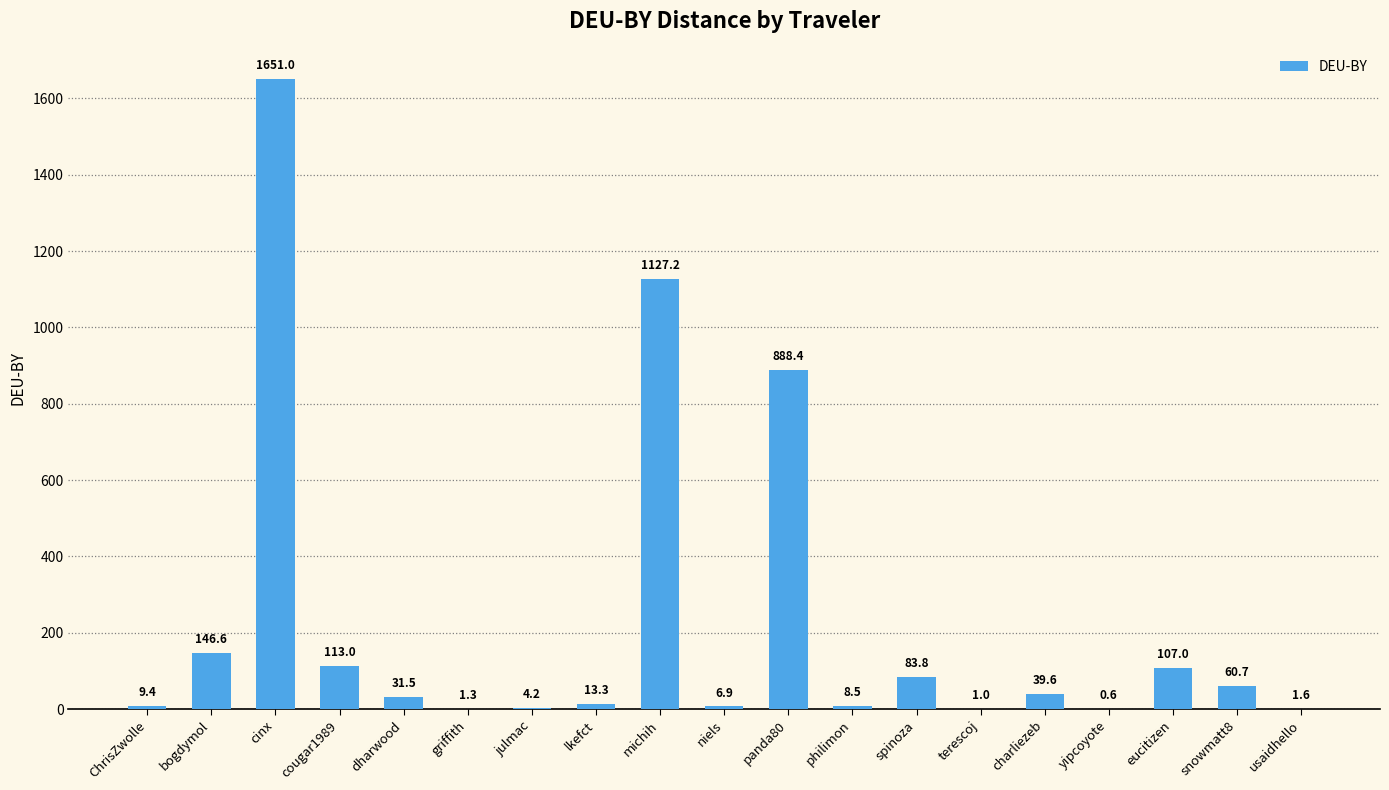

Which label corresponds to the largest value in the chart?

cinx